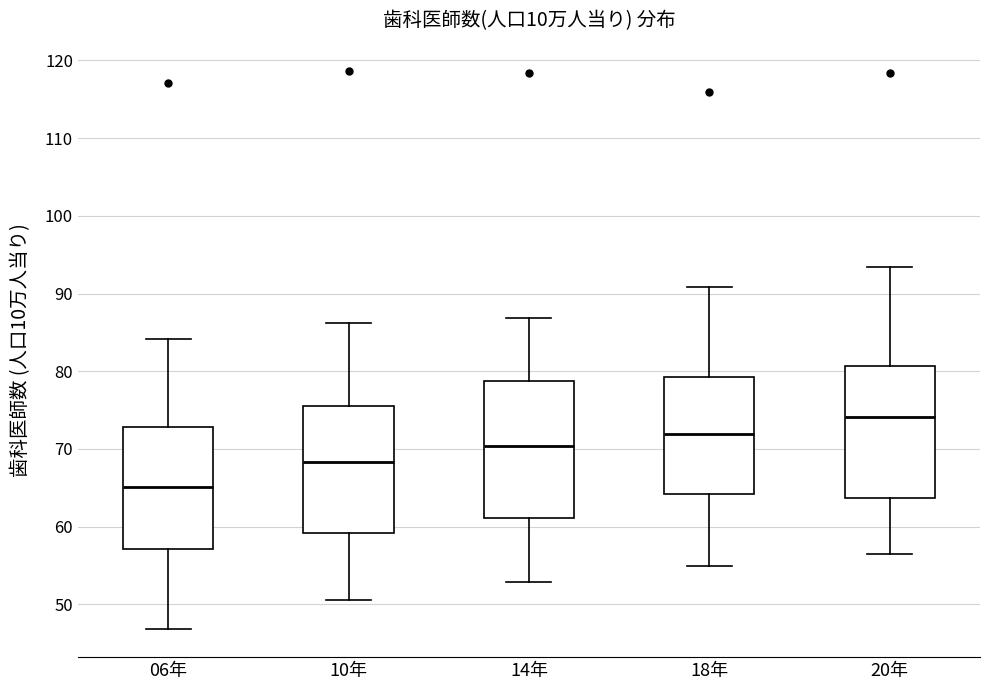

Where does the median line of the box for 10年 sit on the y-axis? The values are not printed on the chart, so give them approximately, as read against the axis.

68